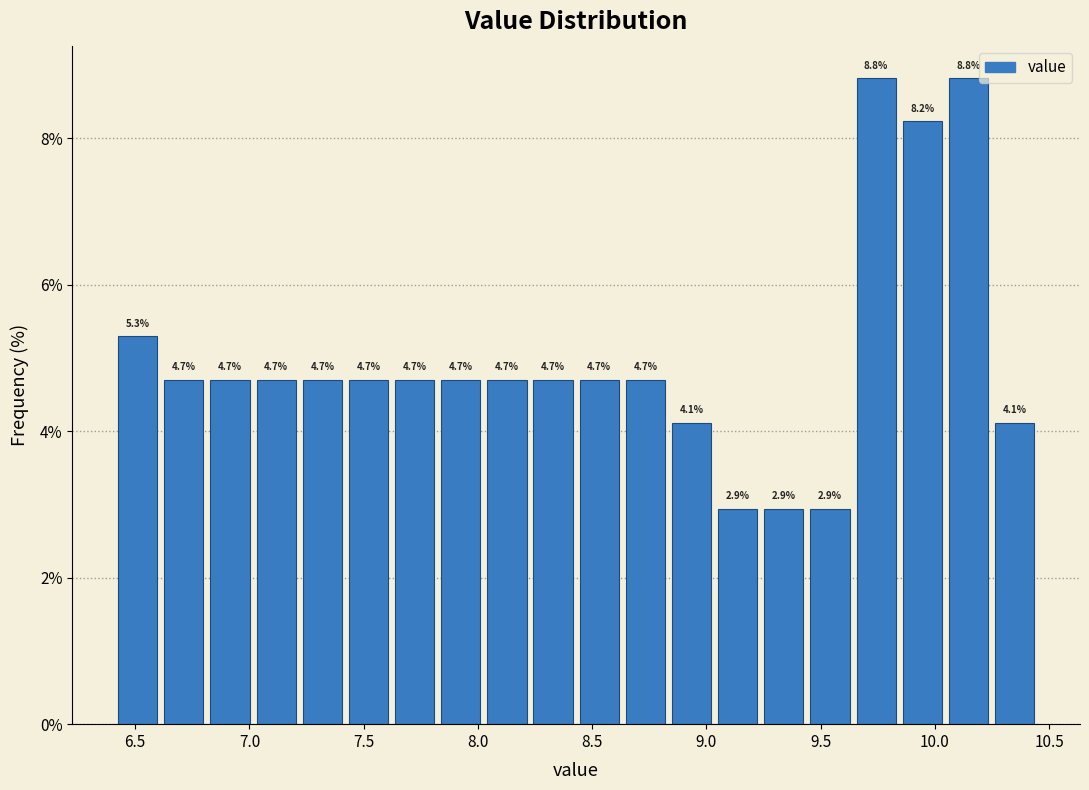

How tall is the bar that spans 9.65 to 9.85 on the x-axis? The bar edges are not printed on the chart, so give them approximately, as read against the axis.

8.8